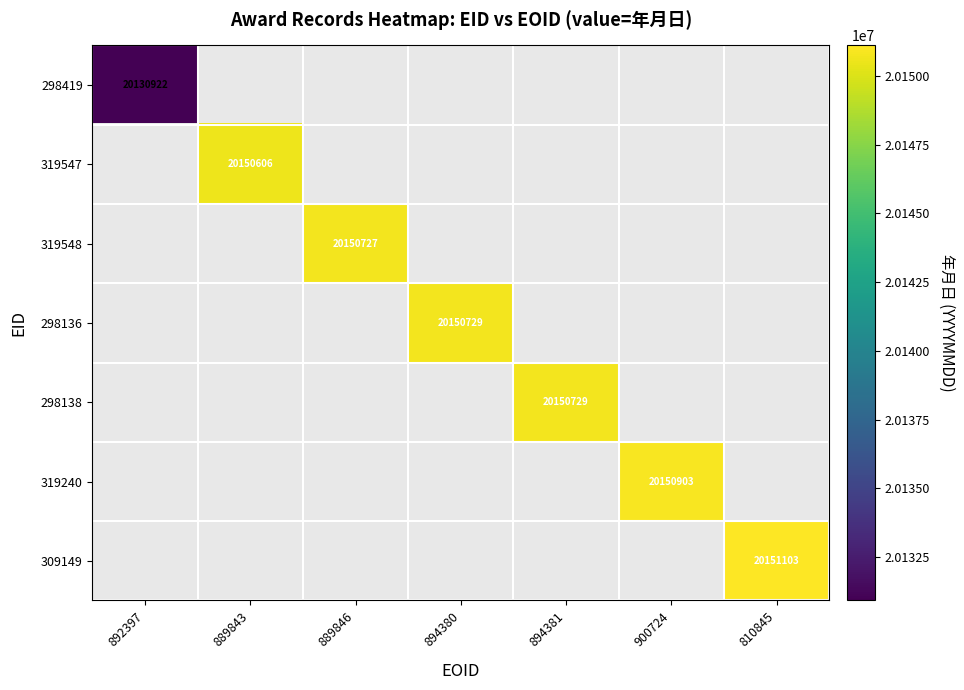

Is it true that 309149 equals 20151103 at 810845?

True